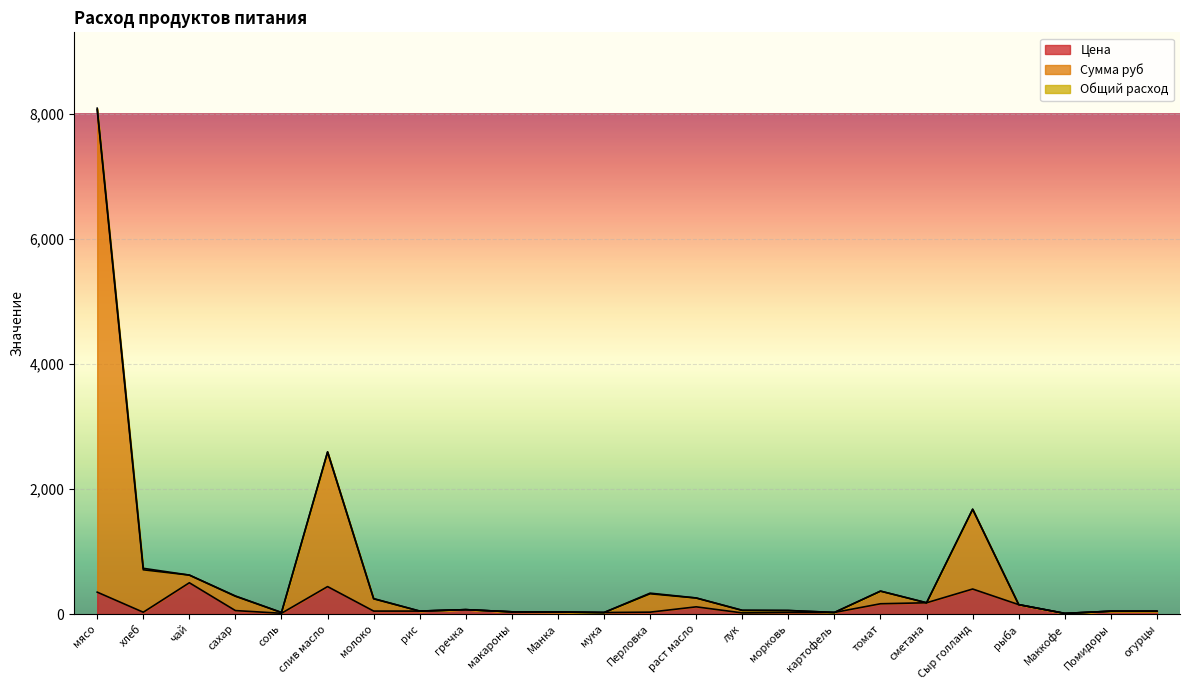

What is the minimum value shown in the chart?

10.0